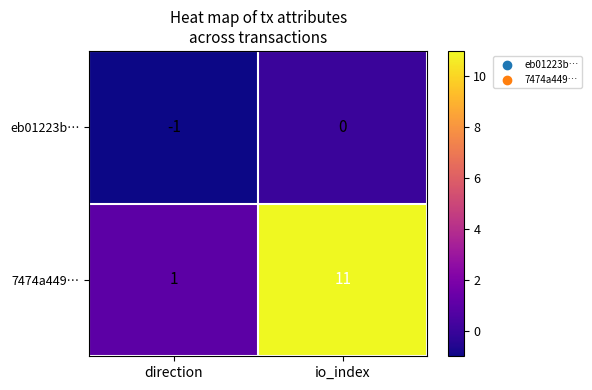

True or false: 7474a449… has a value of 11 at io_index.

True